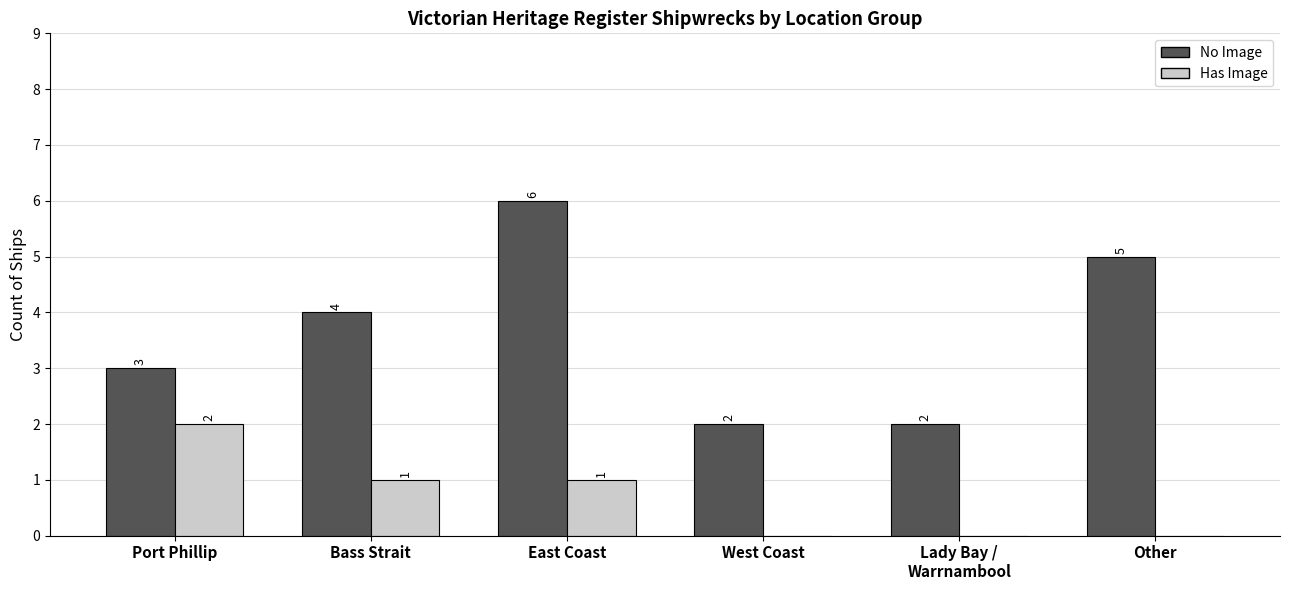

At which label does Has Image reach its peak?

Port Phillip